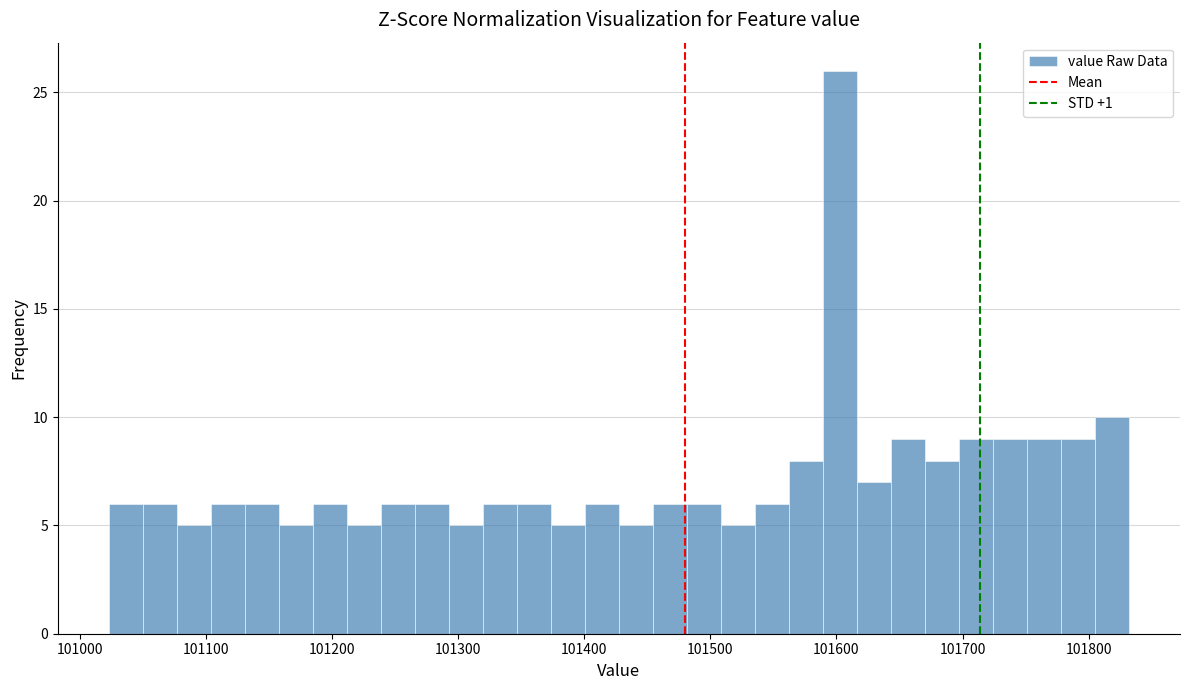

Around what value on the x-axis is the tallest bar? Give the approximate position of its centre, as read against the axis.

101600